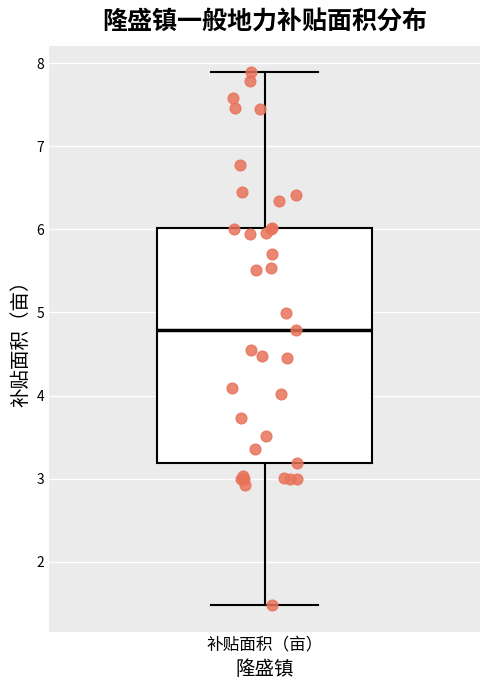

Where does the median line of the box for 补贴面积（亩） sit on the y-axis? The values are not printed on the chart, so give them approximately, as read against the axis.

4.8